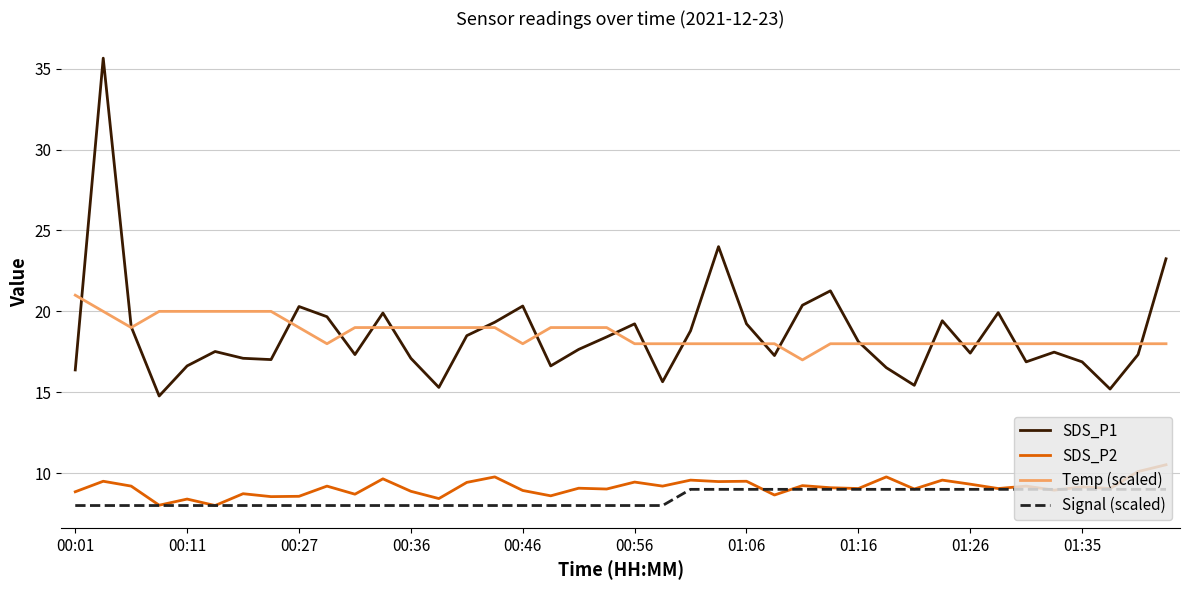

Which series has the widest spread of values?

SDS_P1